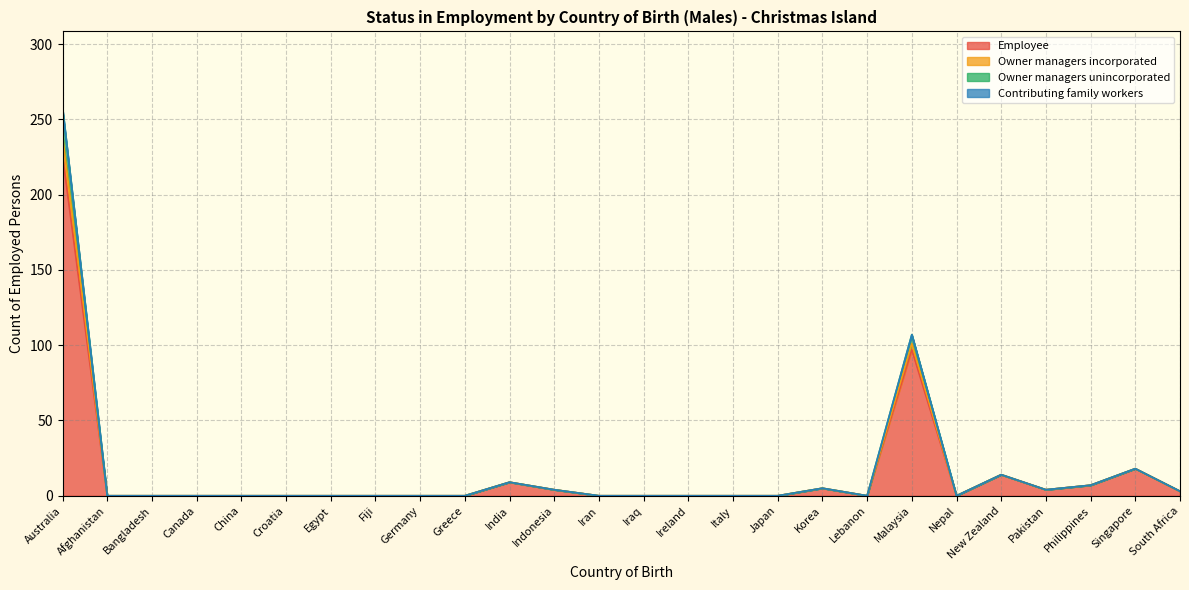

At which category is the sum across all series the highest?

Australia